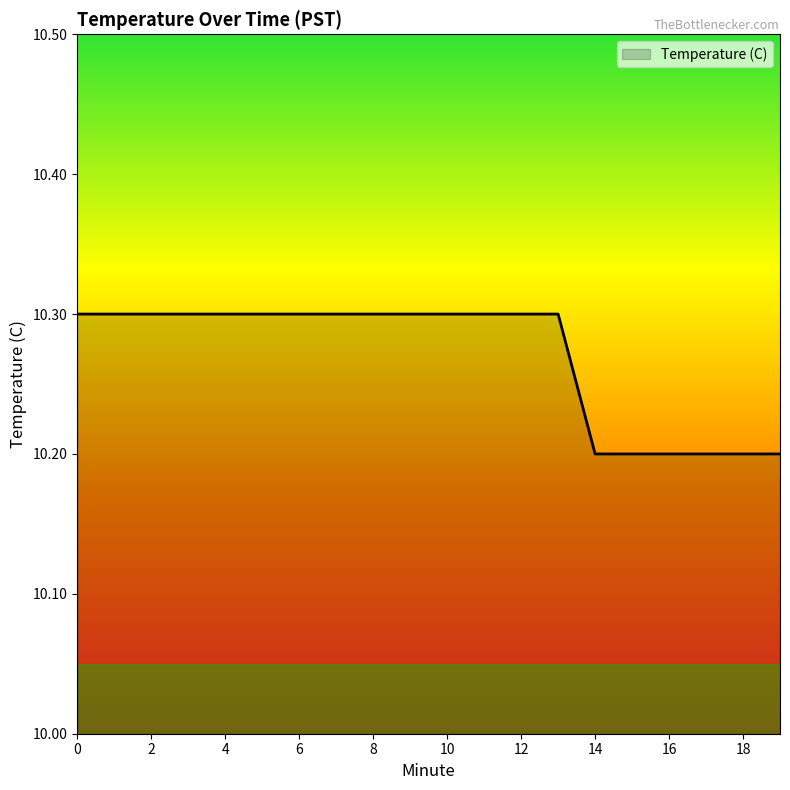

What is the maximum value shown in the chart?

10.3